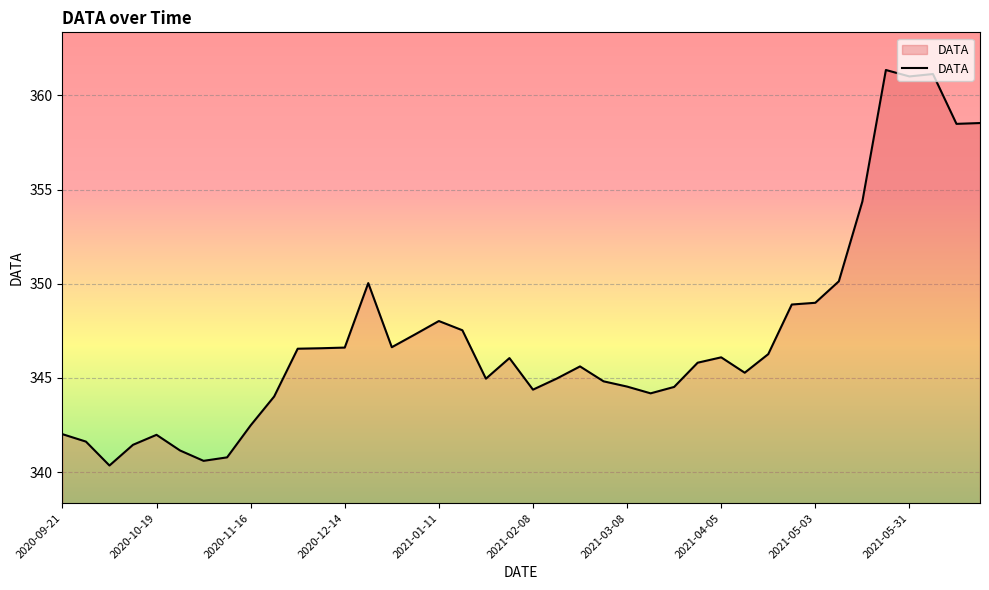

What is the difference between the maximum and minimum values?

21.0